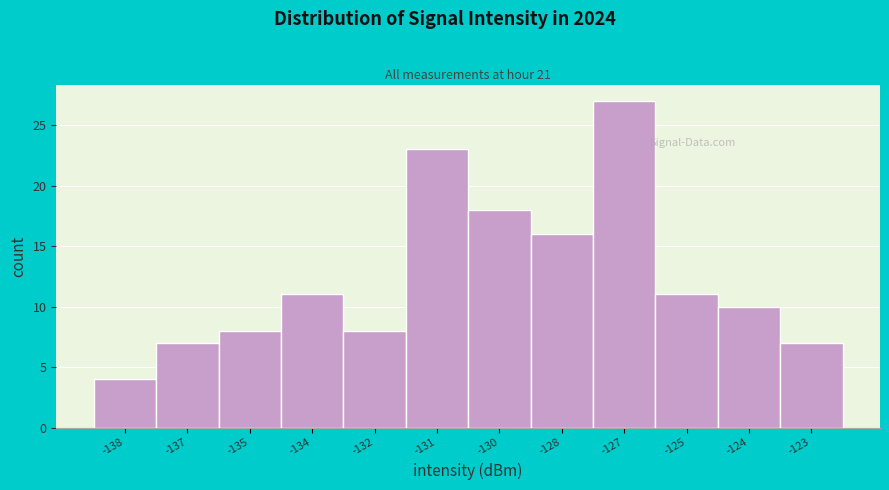

Reading right to left, list all the values displayed in this chart.

7	10	11	27	16	18	23	8	11	8	7	4